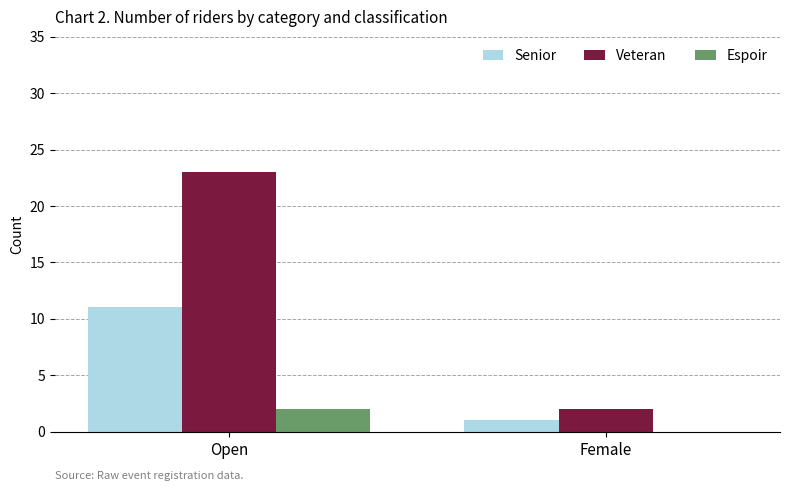

What is the greatest value displayed?

23